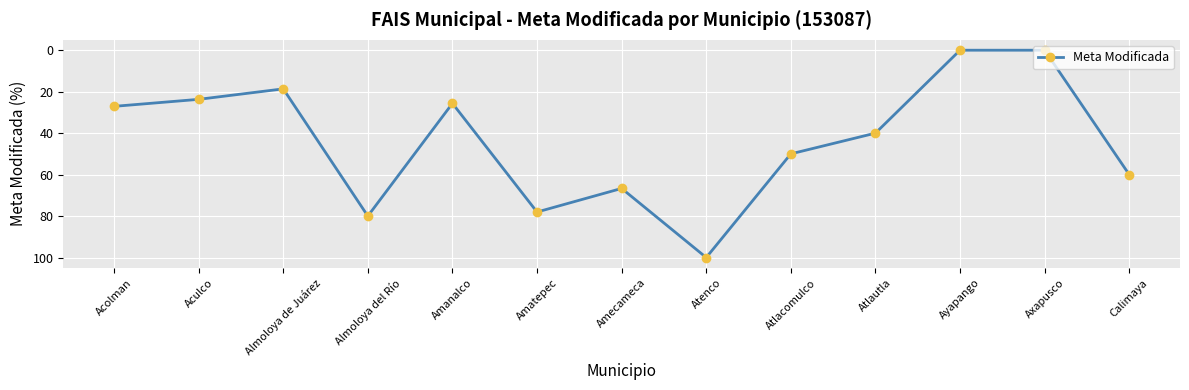

What is the value of the 10th point from the left?

40.0